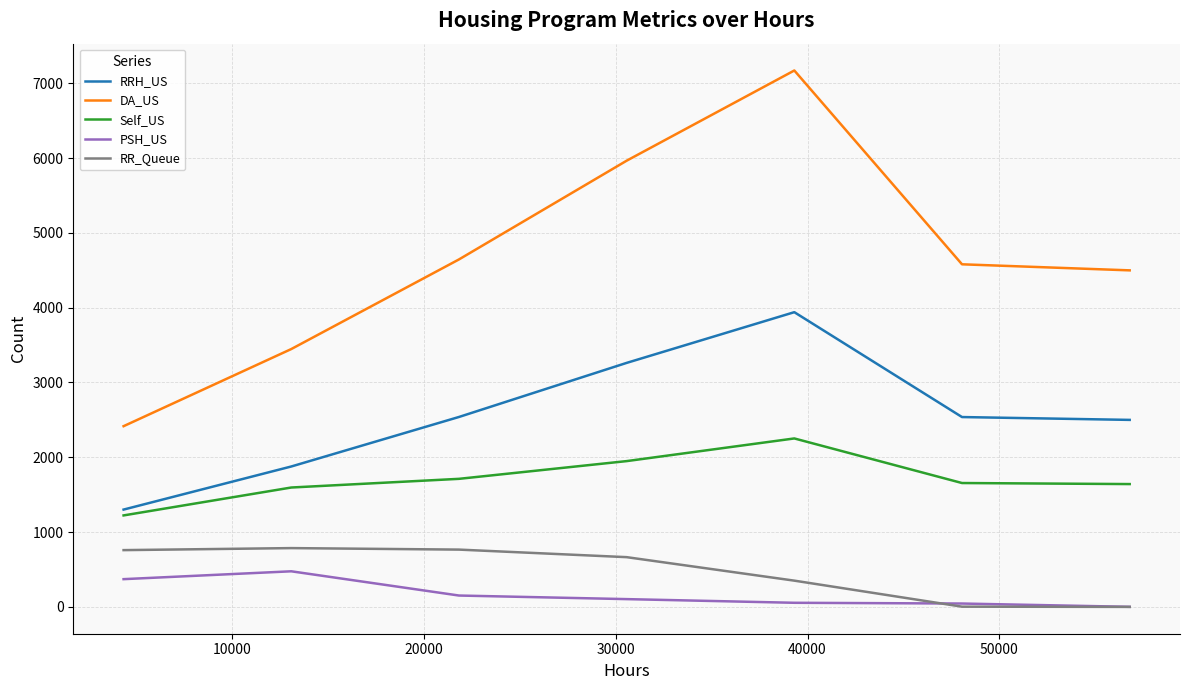

True or false: RRH_US has more than 0 points higher than both neighbors.

True